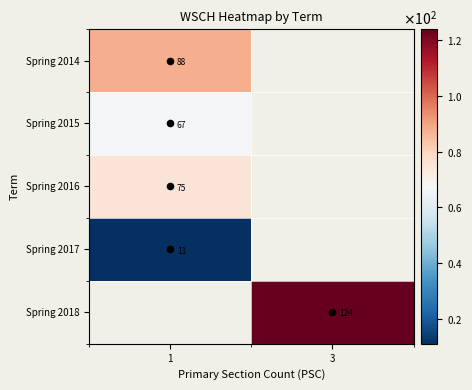

What value does the Spring 2017 series have at 1?

11.0